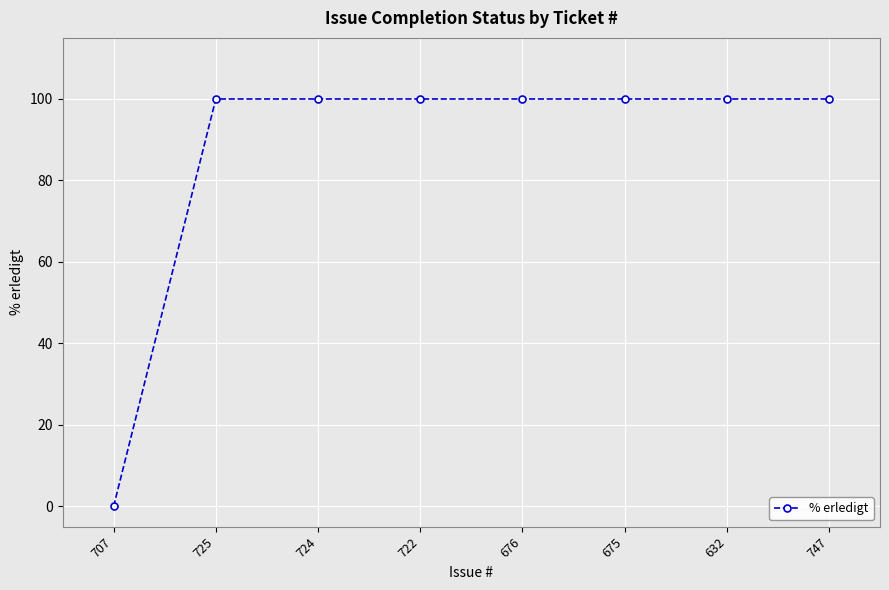

What is the average value?

88